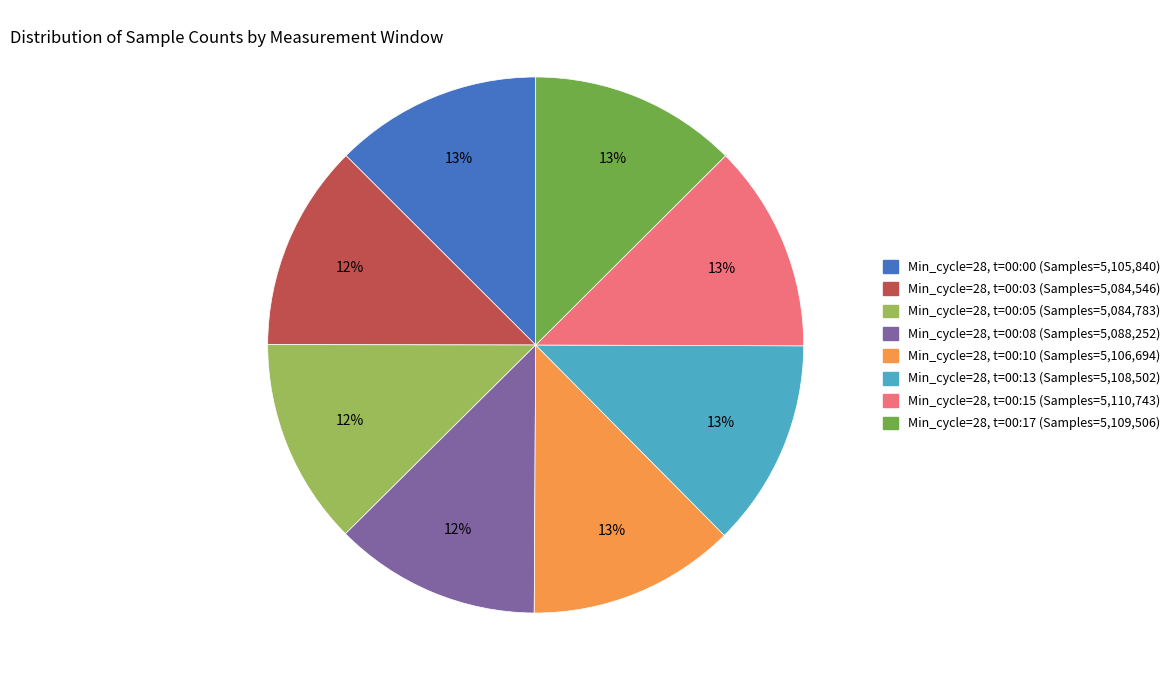

Does any single category account for the majority?

No